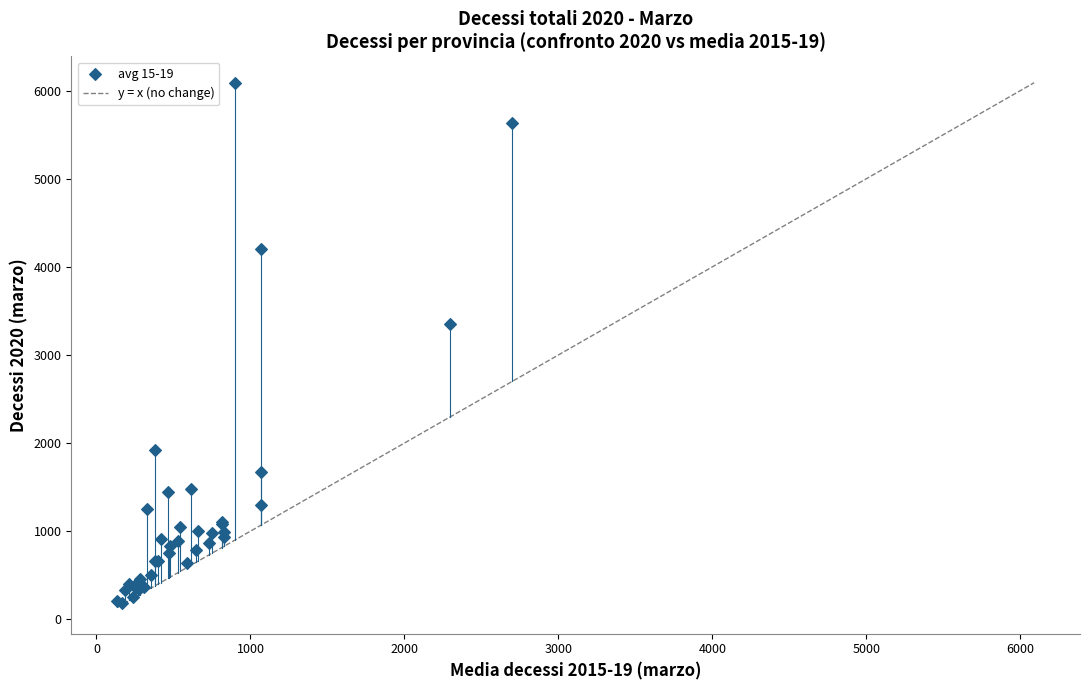

What Y value in the scatter plot is closest to 3136?

3355